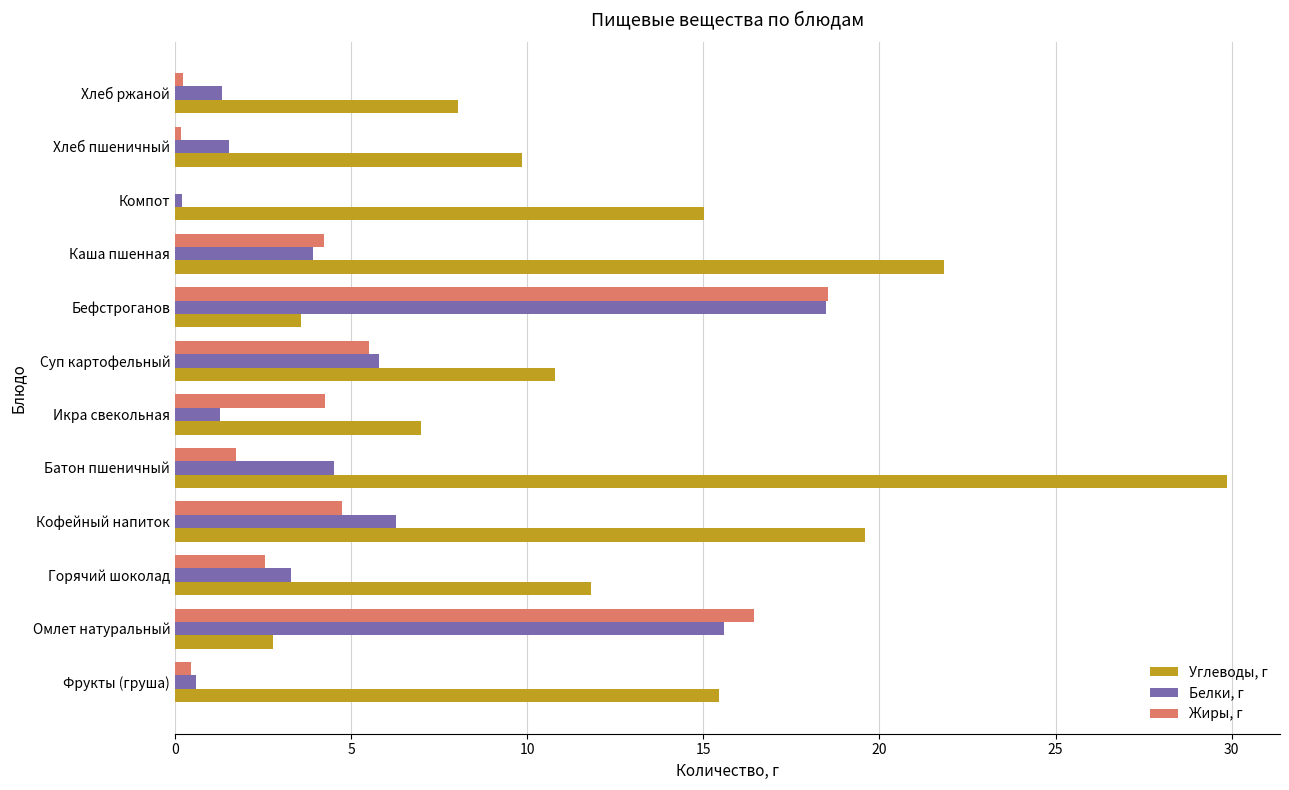

How many data points does each series have?

12